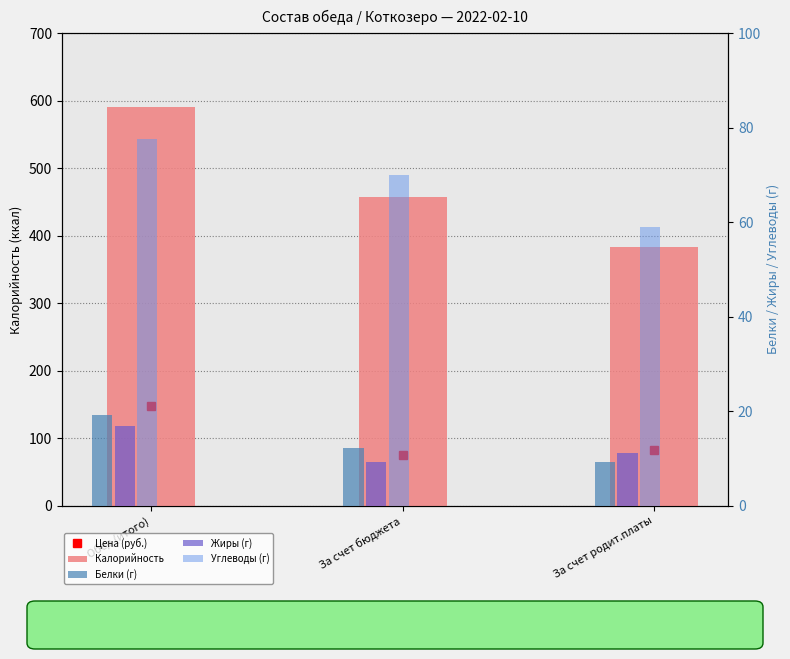

At which category does the chart reach its peak across all series?

Обед (итого)